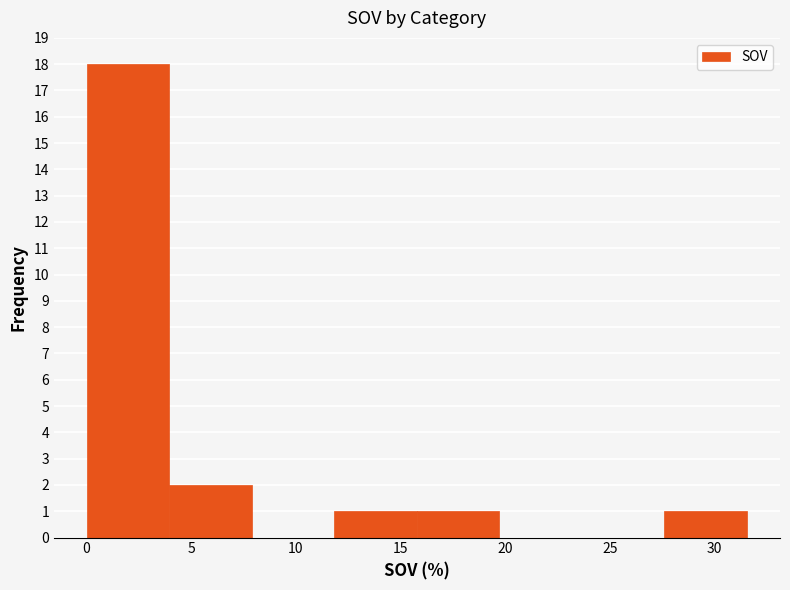

Reading left to right, transcribe this chart: for each bar, give the range it covers on the x-axis and its height. Neither the bar edges nor the heights are printed on the chart, so give them approximately, as read against the axes.

0.0 to 4.0: 18
4.0 to 8.0: 2
8.0 to 12.0: 0
12.0 to 16.0: 1
16.0 to 19.5: 1
19.5 to 23.5: 0
23.5 to 27.5: 0
27.5 to 31.5: 1